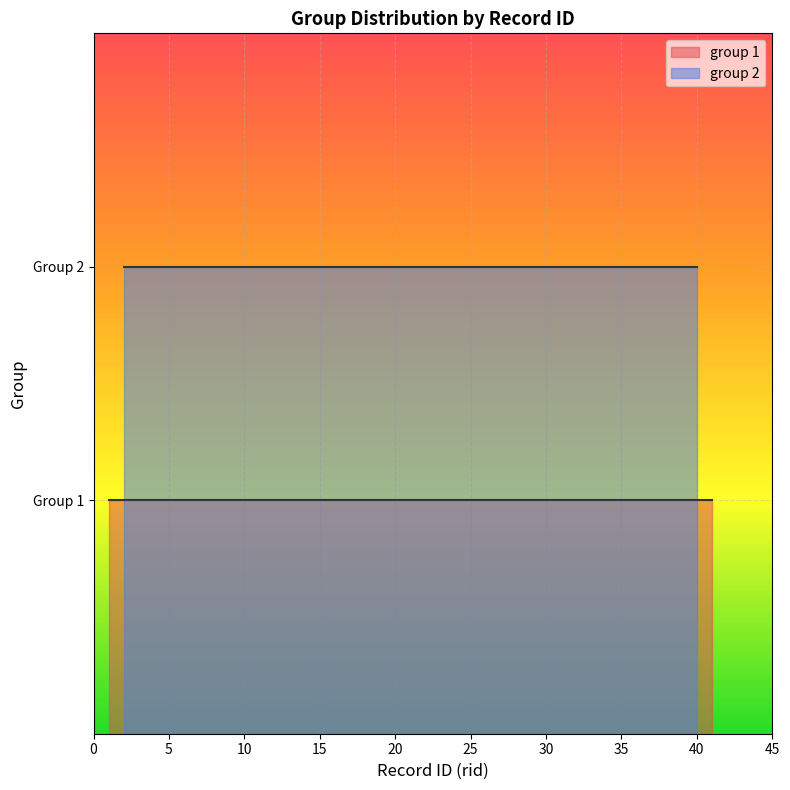

Reading left to right, transcribe all the data shown in this chart.

group_1: 1=1	2=1	4=1	5=1	7=1	22=1	25=1	29=1	31=1	32=1	33=1	36=1	37=1	38=1	41=1	3=1	8=1	9=1	10=1	11=1
group_2: 1=2	2=2	4=2	5=2	7=2	22=2	25=2	29=2	31=2	32=2	33=2	36=2	37=2	38=2	41=2	3=2	8=2	9=2	10=2	11=2